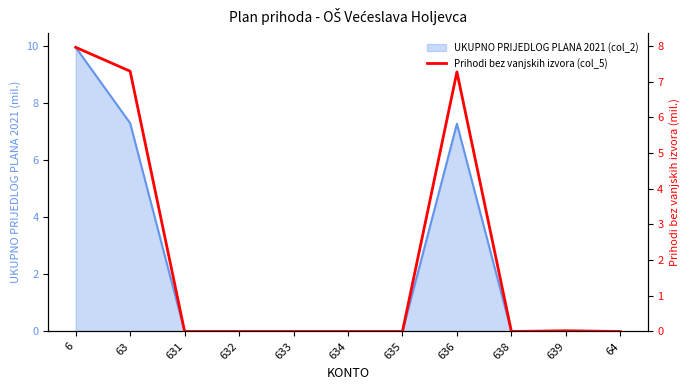

Reading left to right, what are all the values shown in this chart?

6=8.0	63=7.3	631=0.0	632=0.0	633=0.0	634=0.0	635=0.0	636=7.3	638=0.0	639=0.0	64=0.0